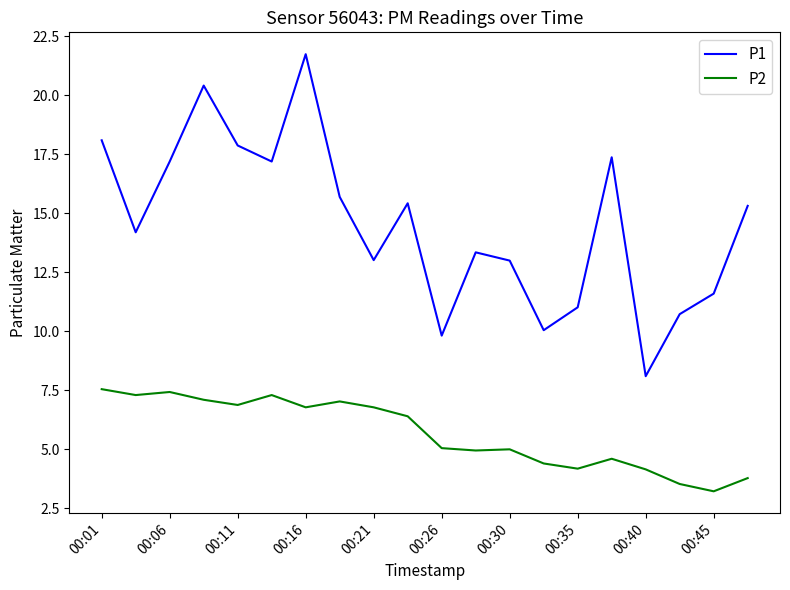

True or false: P2 has more than 0 interior local peaks.

True